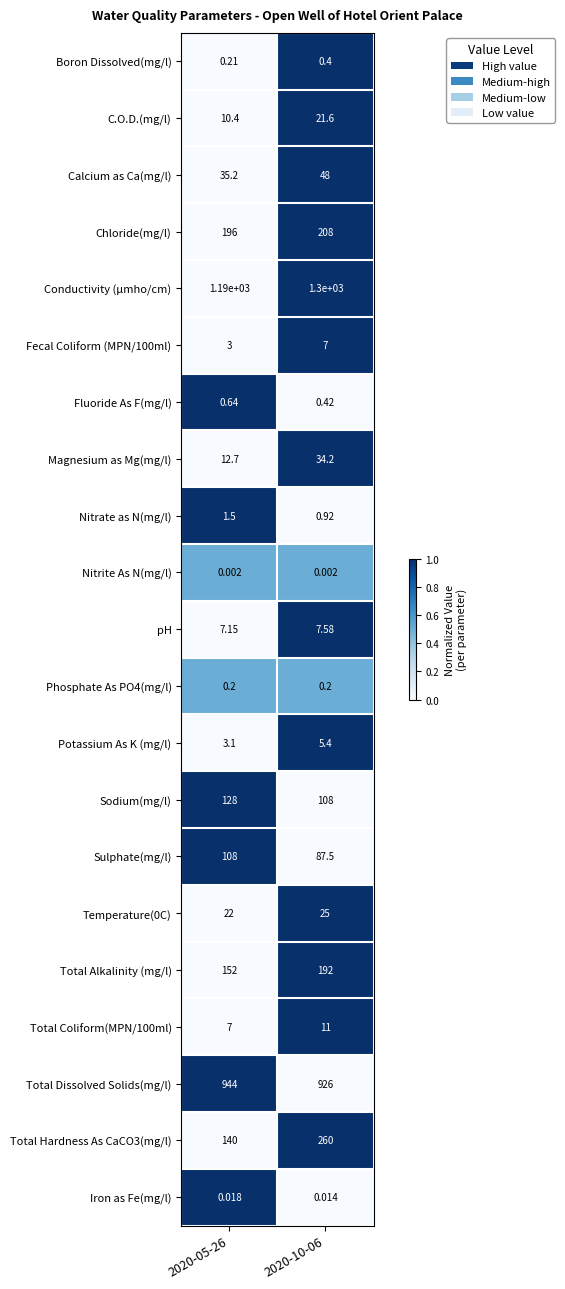

Which series has the largest total across all categories?

Conductivity (µmho/cm)